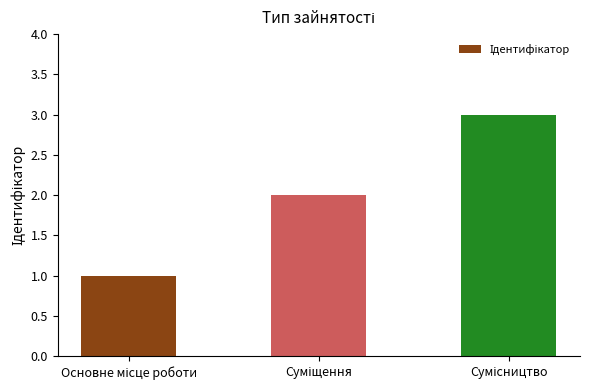

How many distinct data groups are displayed?

1